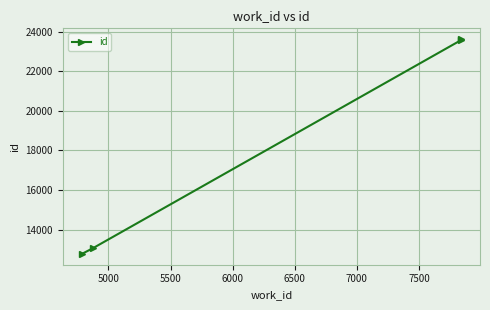

Does the chart have visible grid lines?

Yes